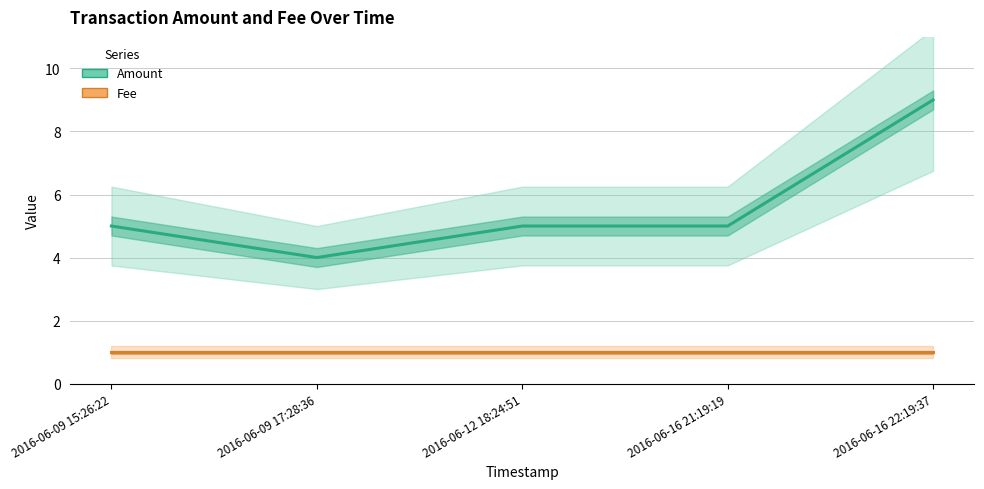

Which label corresponds to the smallest value in the chart?

2016-06-09 15:26:22